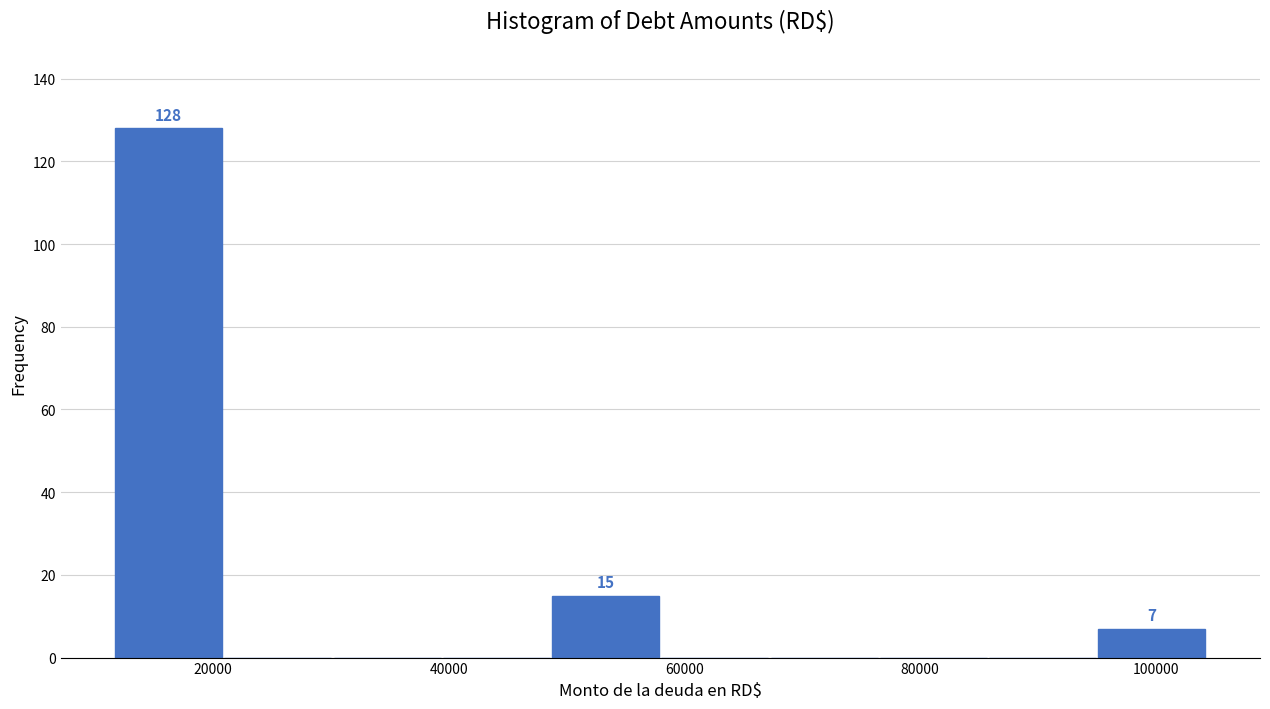

Which range on the x-axis has the tallest bar?

12000 to 20000